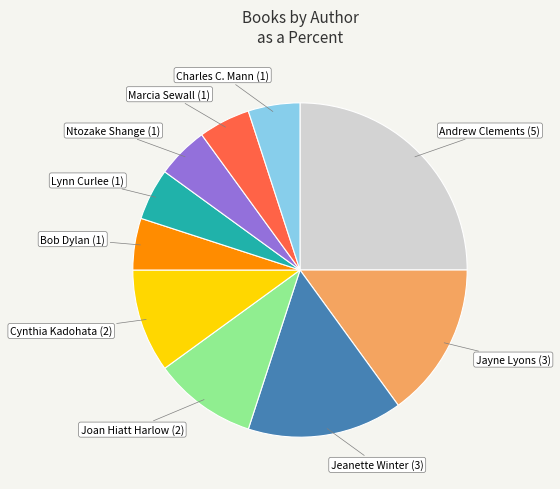

Does any single category account for the majority?

No